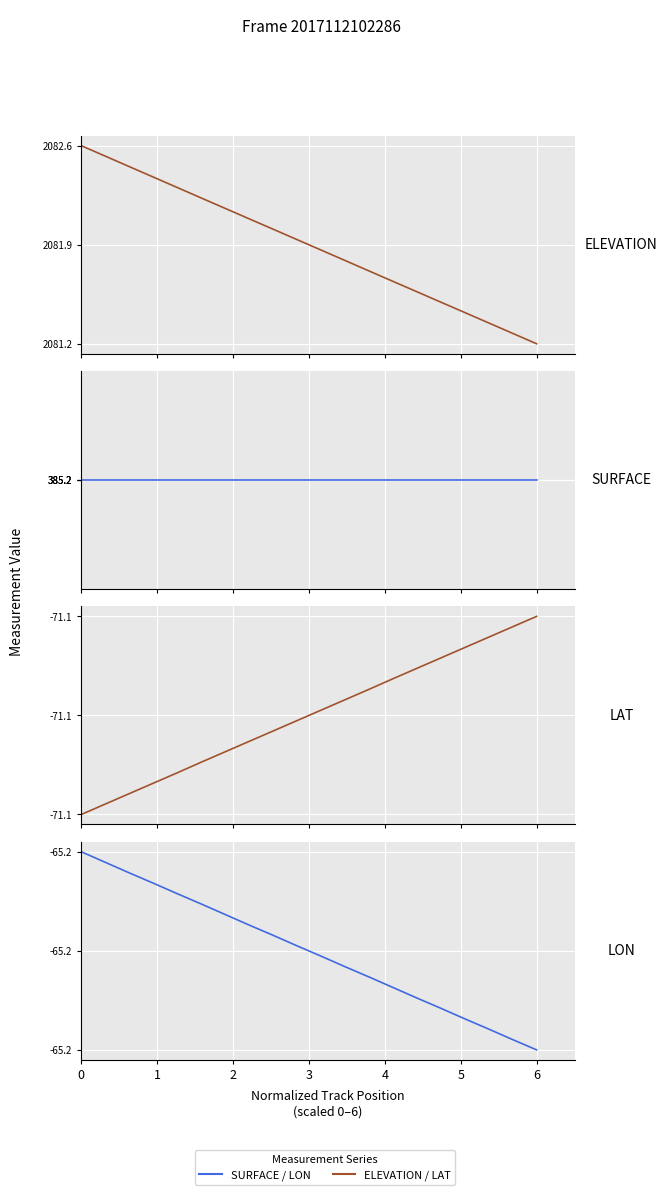

Which series has the largest total across all categories?

ELEVATION